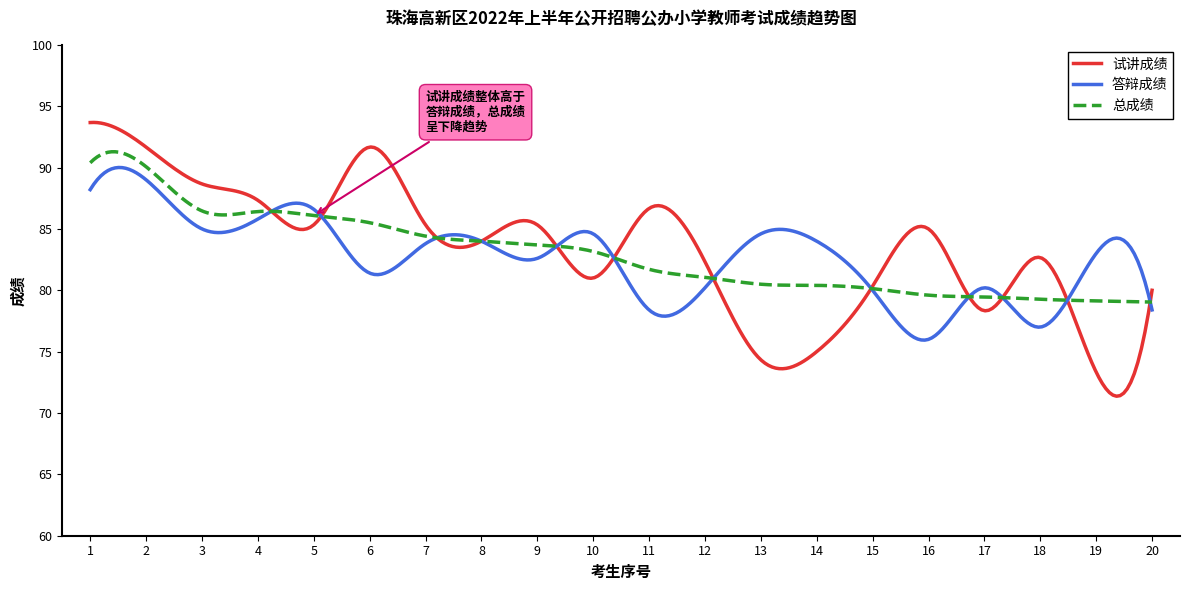

Which series has the widest spread of values?

试讲成绩